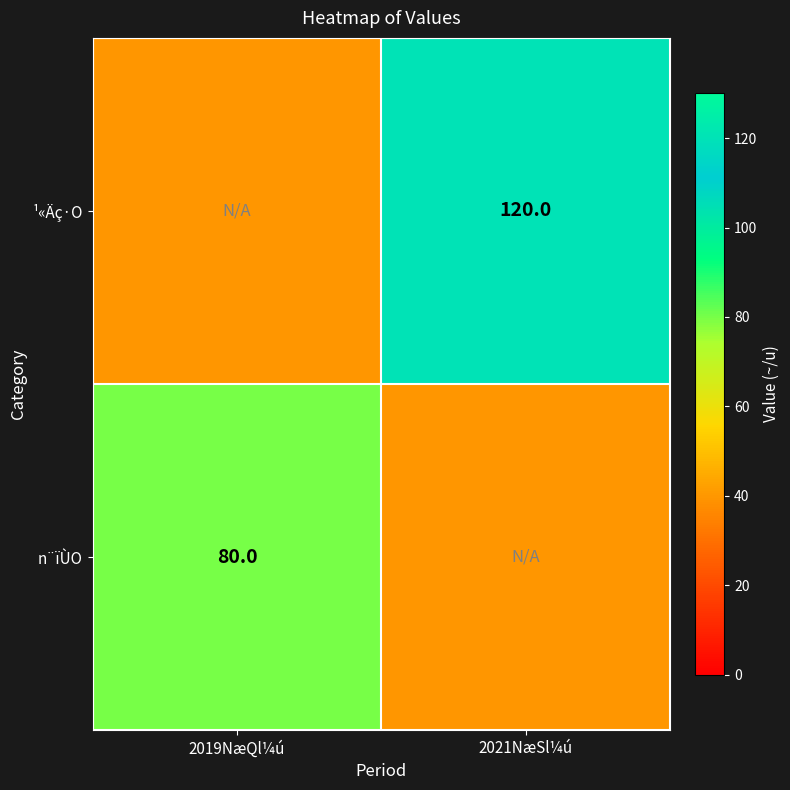

Is it true that n¨ïÙO equals 80 at 2019NæQl¼ú?

True